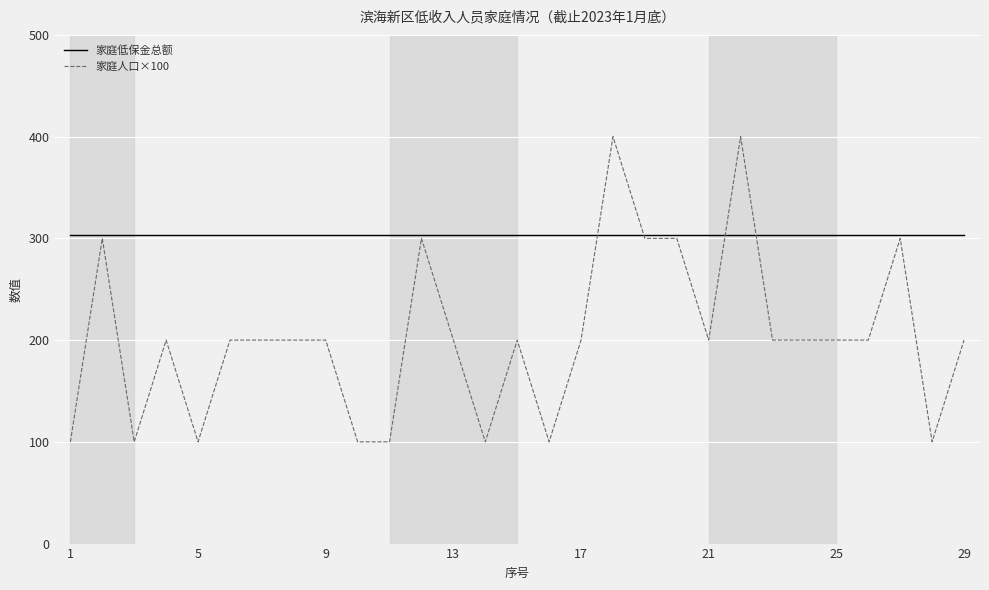

What is the maximum value shown in the chart?

400